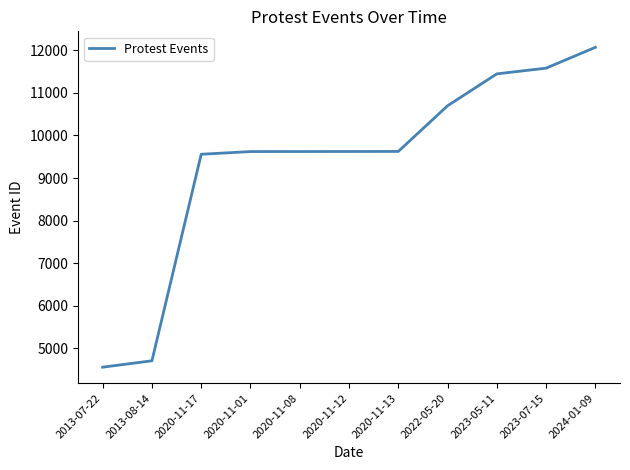

What is the minimum value shown in the chart?

4560